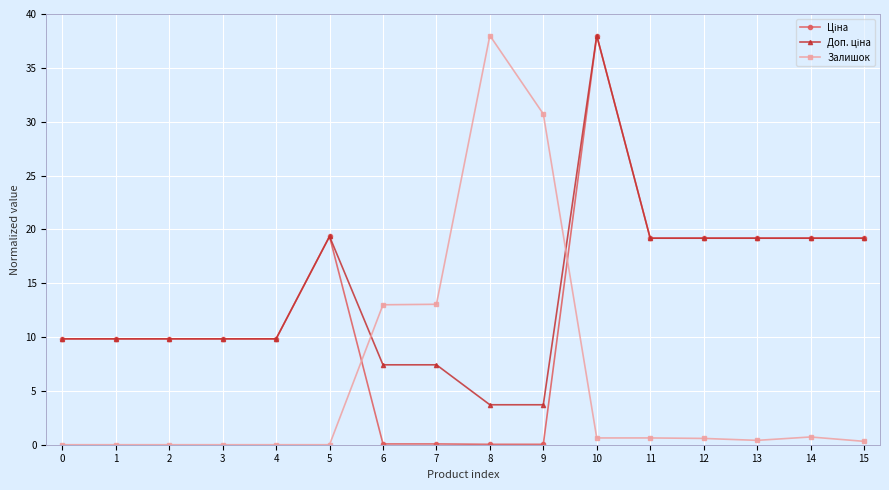

How many series are shown in this chart?

3